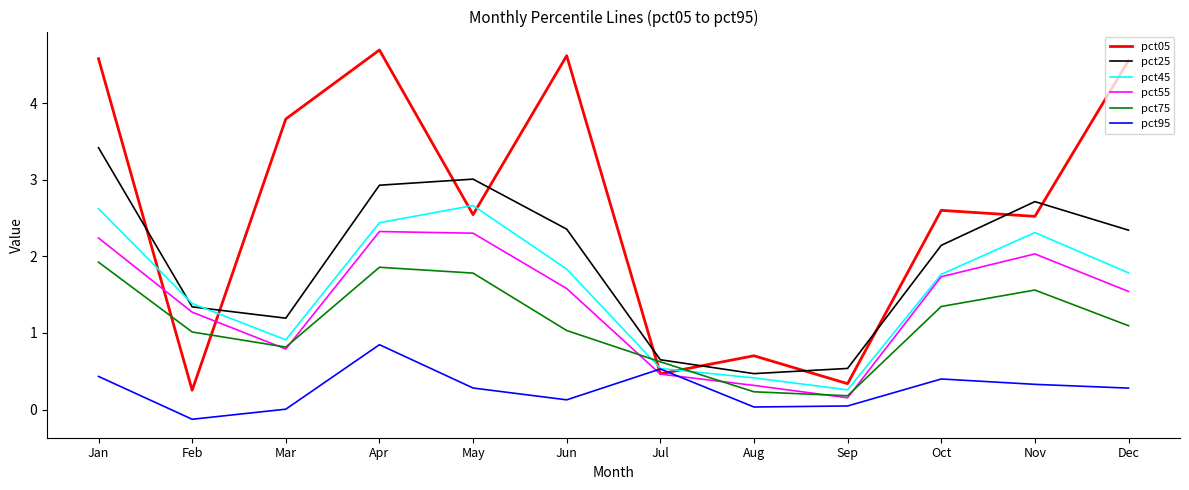

List the series in order of their peak value, highest first.

pct05, pct25, pct45, pct55, pct75, pct95